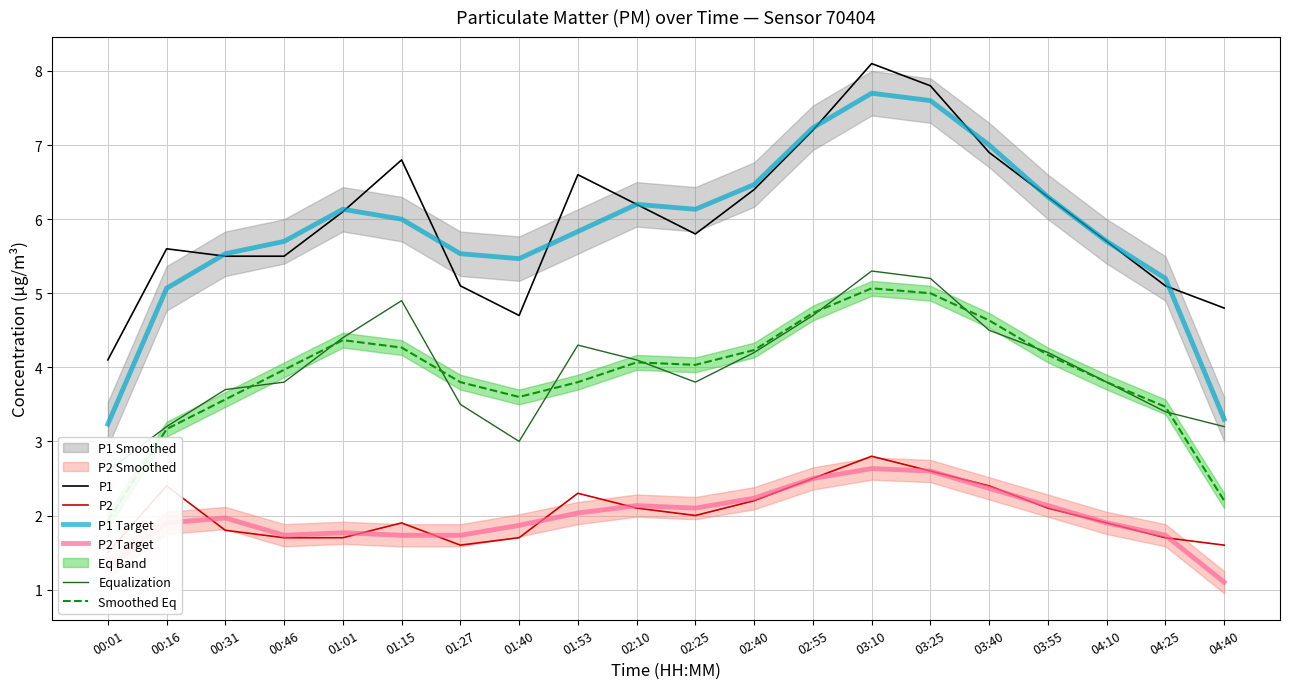

How many values in the Equalization series are below 4?

10